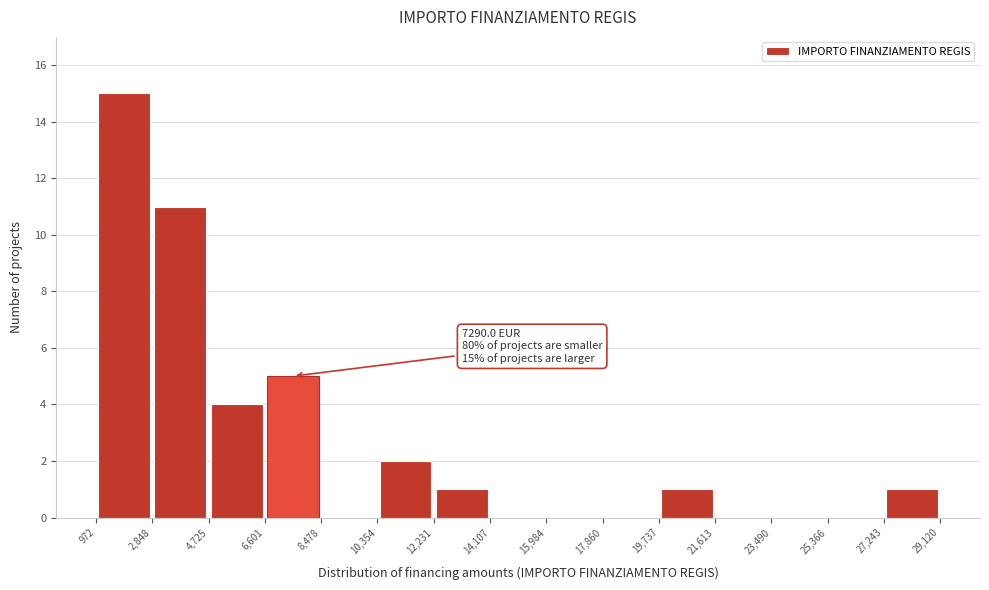

Which range on the x-axis has the tallest bar?

972 to 2,848